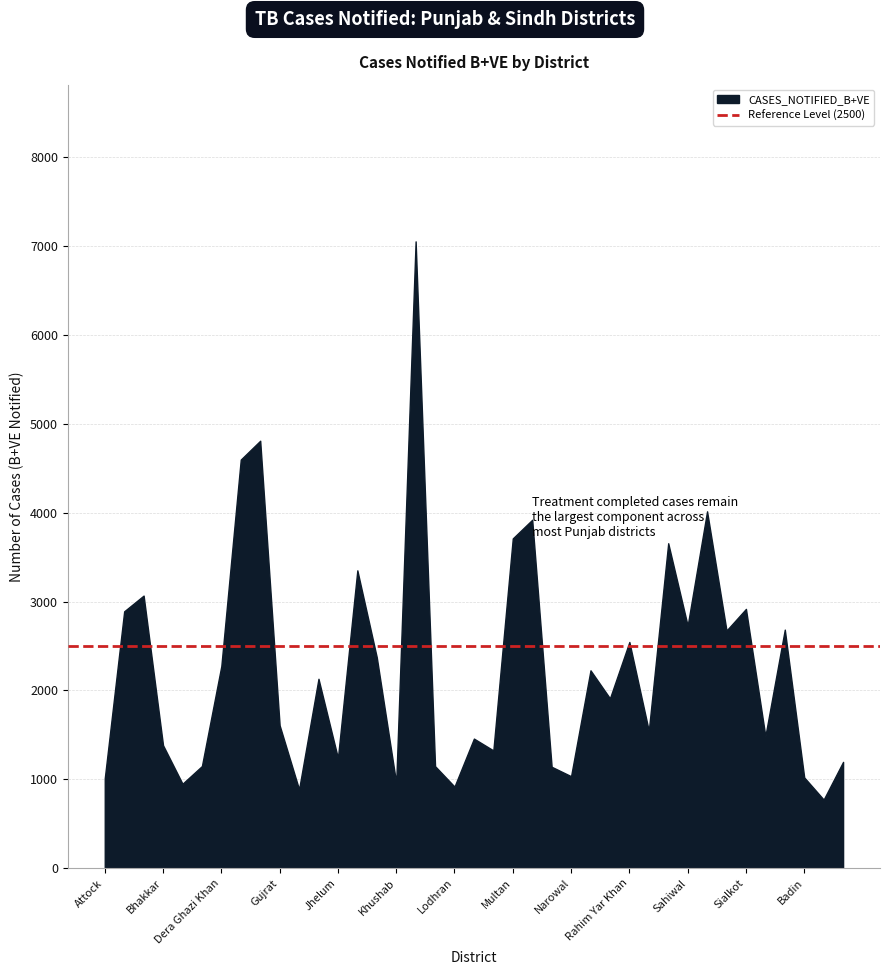

Which has a higher value, Multan or Sahiwal?

Multan